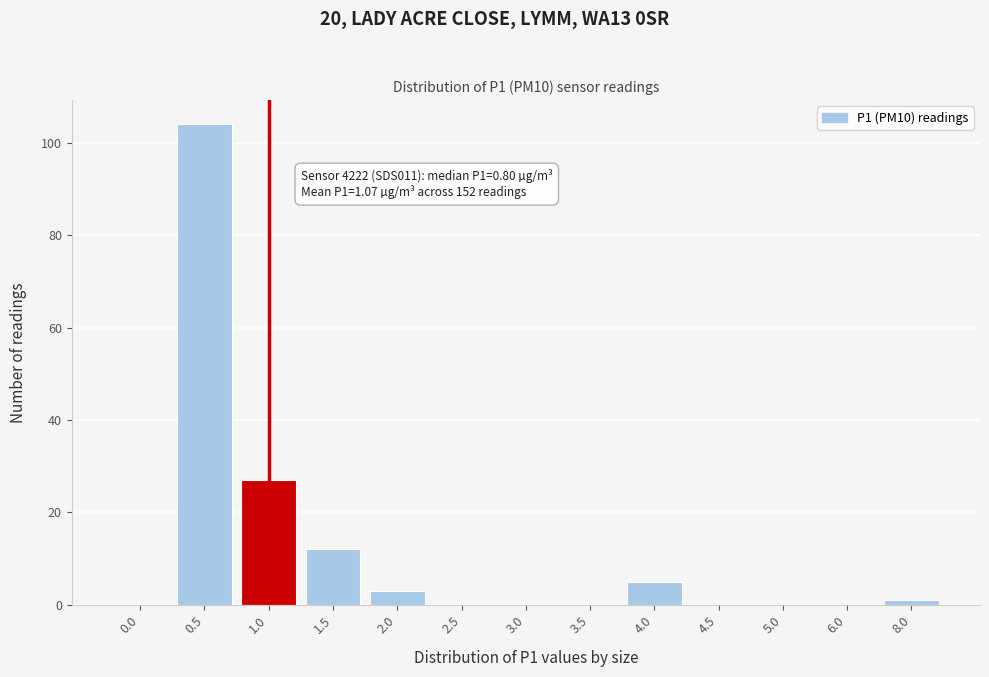

Reading right to left, transcribe all the data shown in this chart.

8.0=1	6.0=0	5.0=0	4.5=0	4.0=5	3.5=0	3.0=0	2.5=0	2.0=3	1.5=12	1.0=27	0.5=104	0.0=0